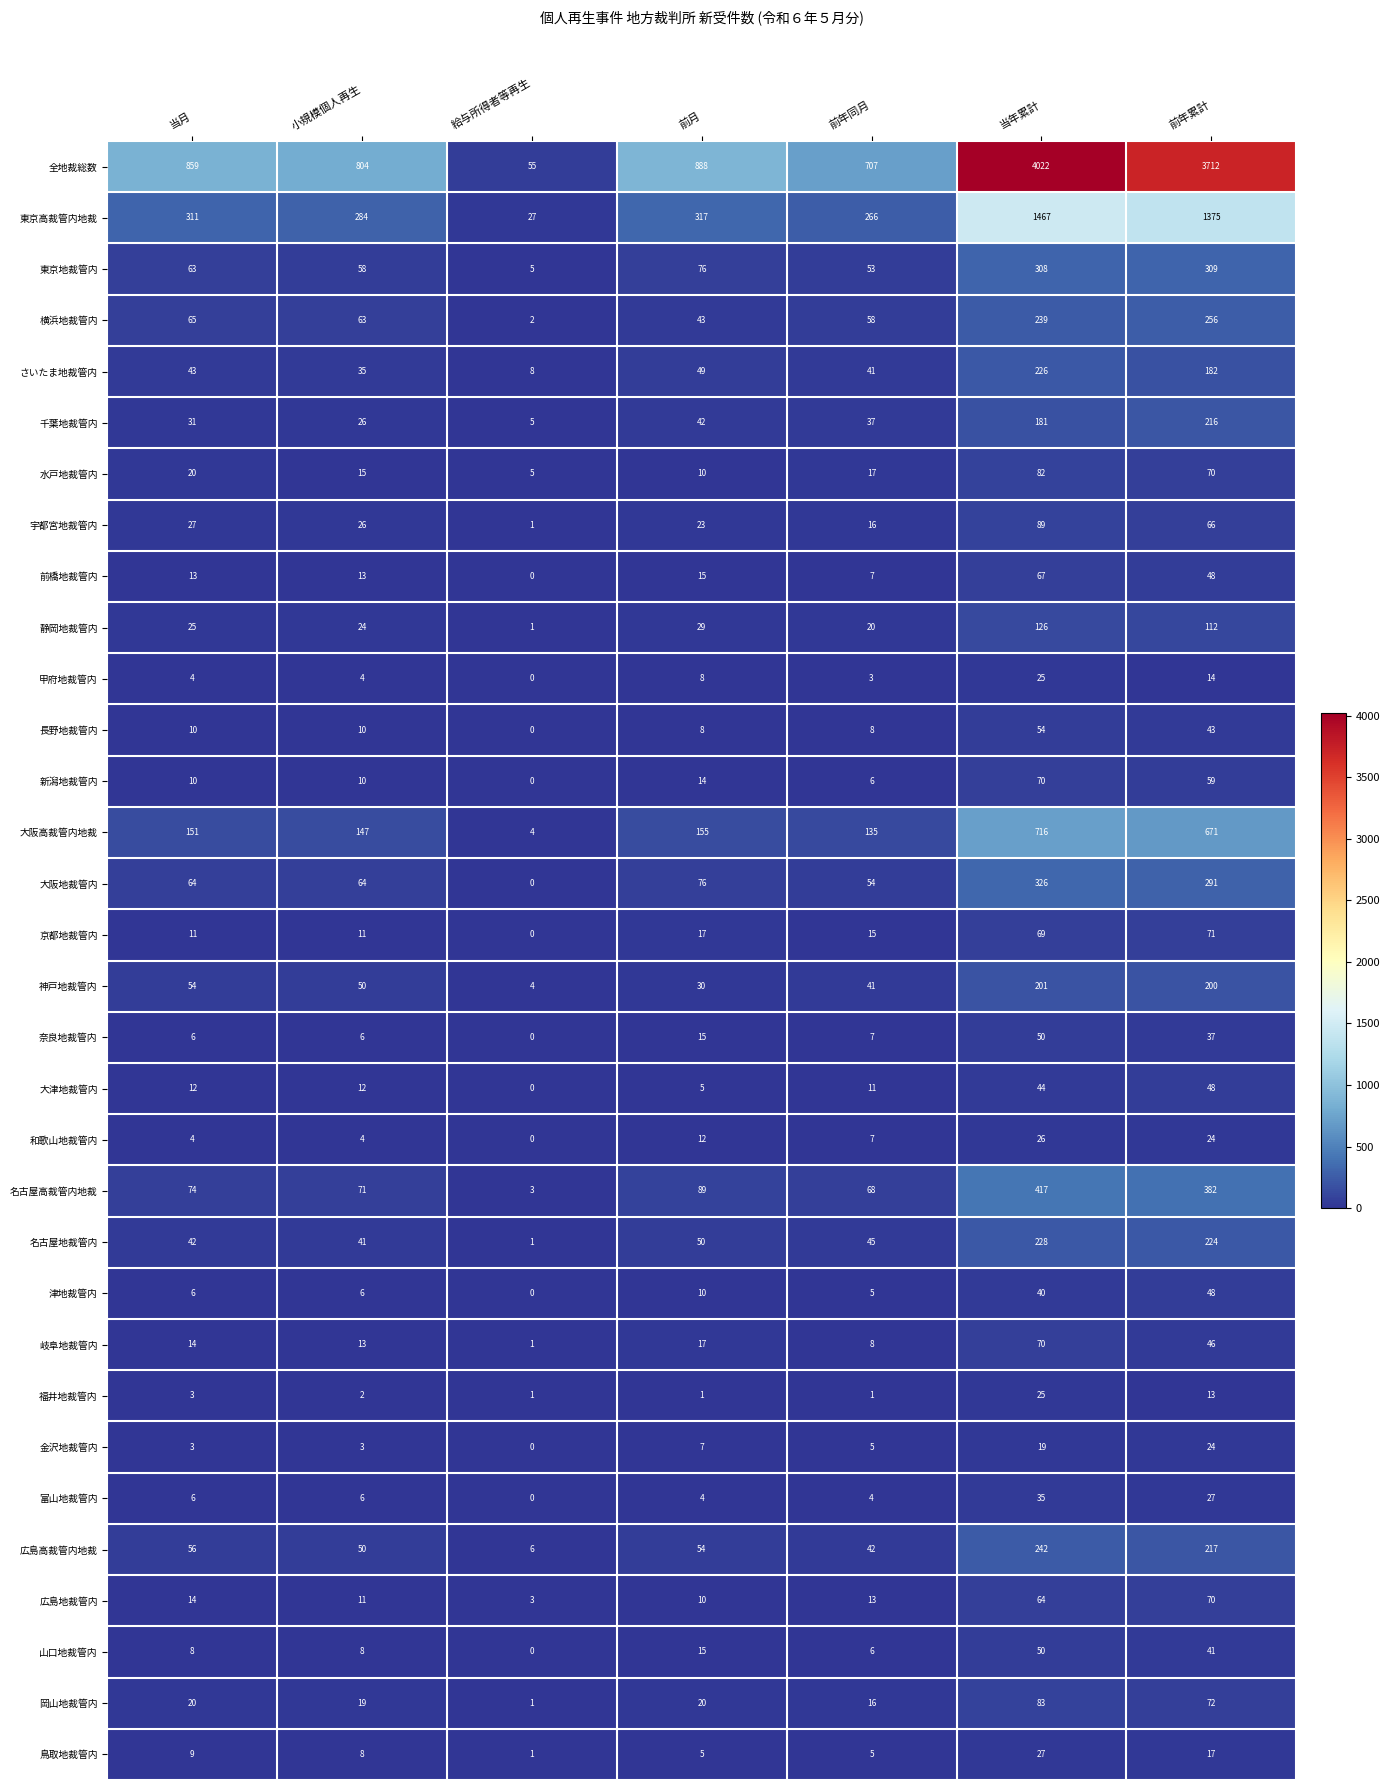

How many values in the 神戸地裁管内 series are below 50?

3